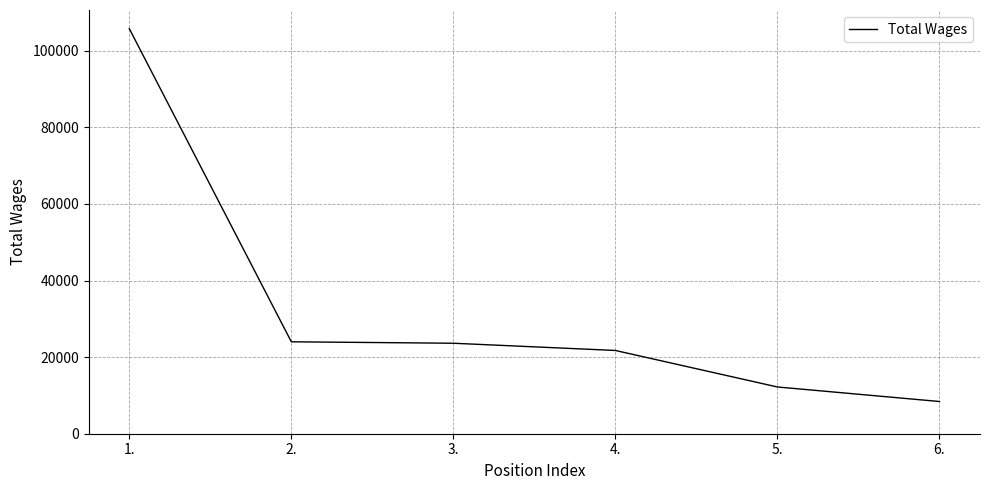

The value at 3. is 16302. True or false?

False